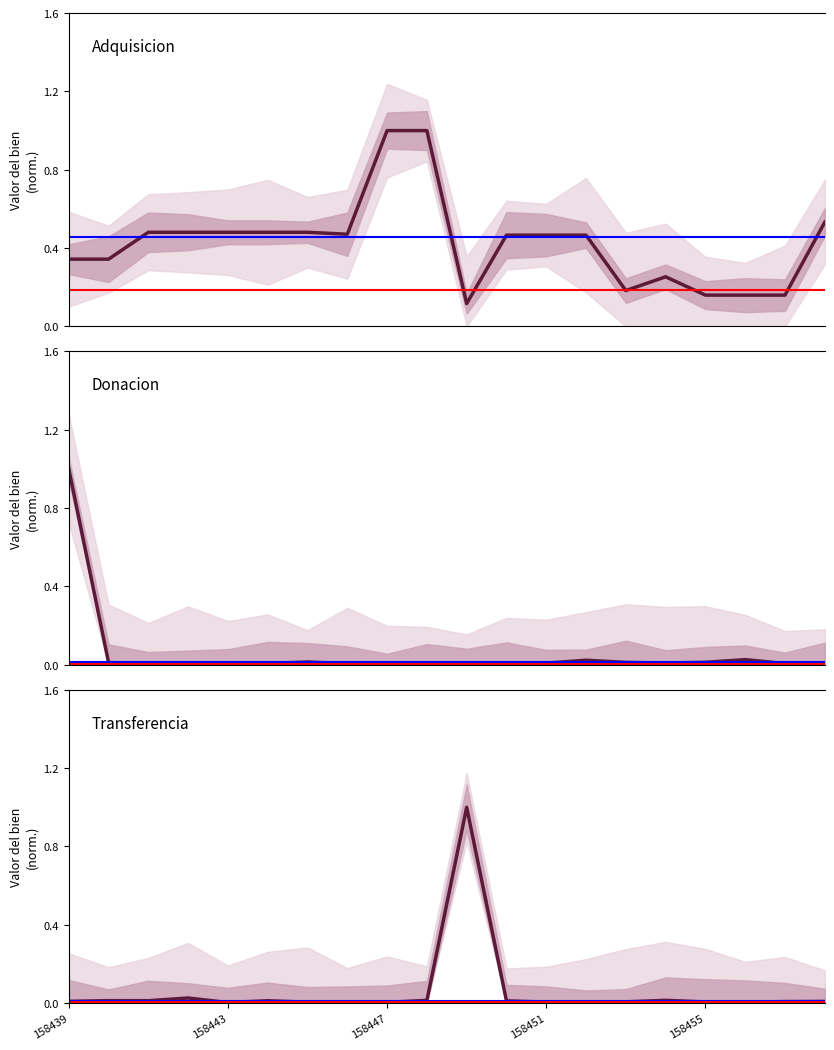

How many intersections are there between Donacion and Adquisicion?

1